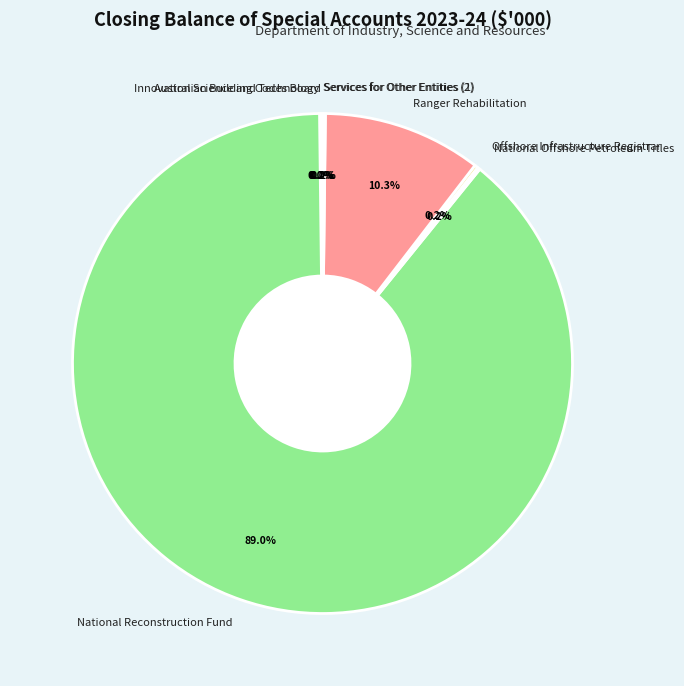

Which slice is the largest?

National Reconstruction Fund